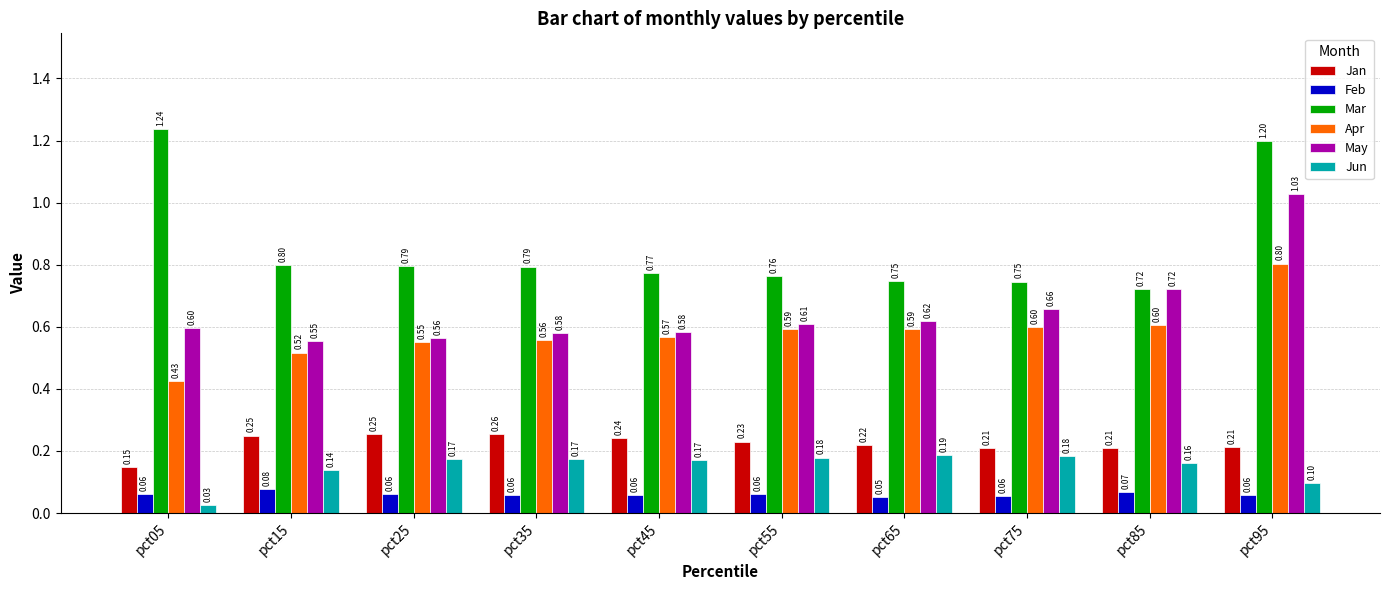

Is it true that Feb equals 0.1 at pct25?

True